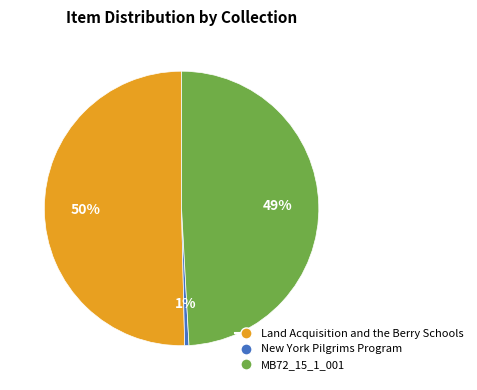

What is the majority slice?

Land Acquisition and the Berry Schools